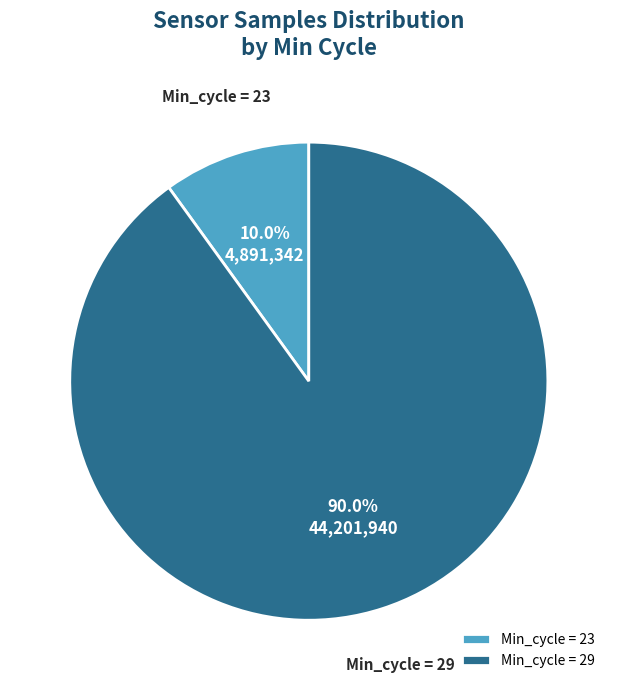

Does Min_cycle = 23 account for over 50% of the chart?

No